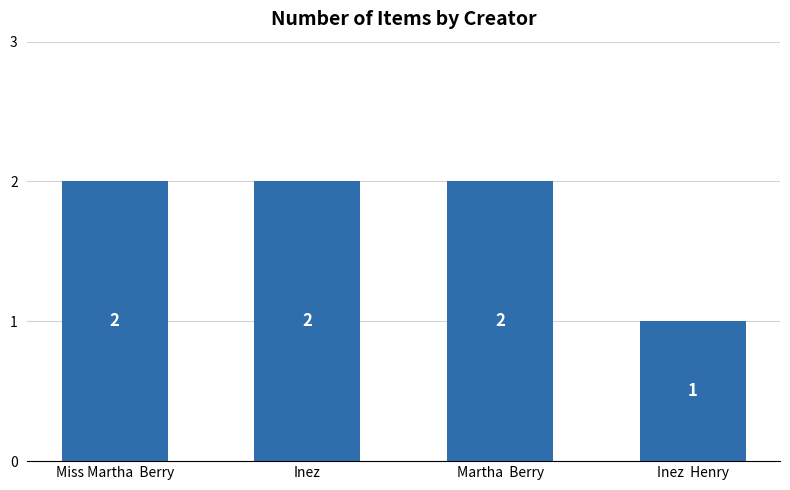

What is the change in value from Inez to Inez  Henry?

-1